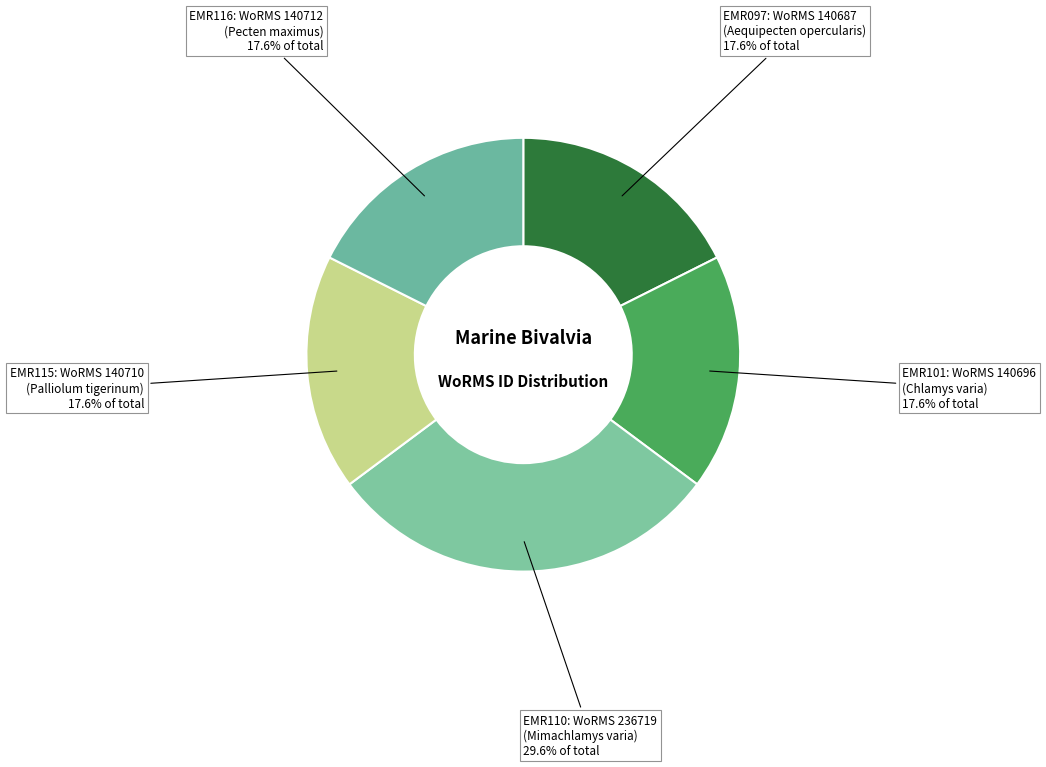

Does any single category account for the majority?

No